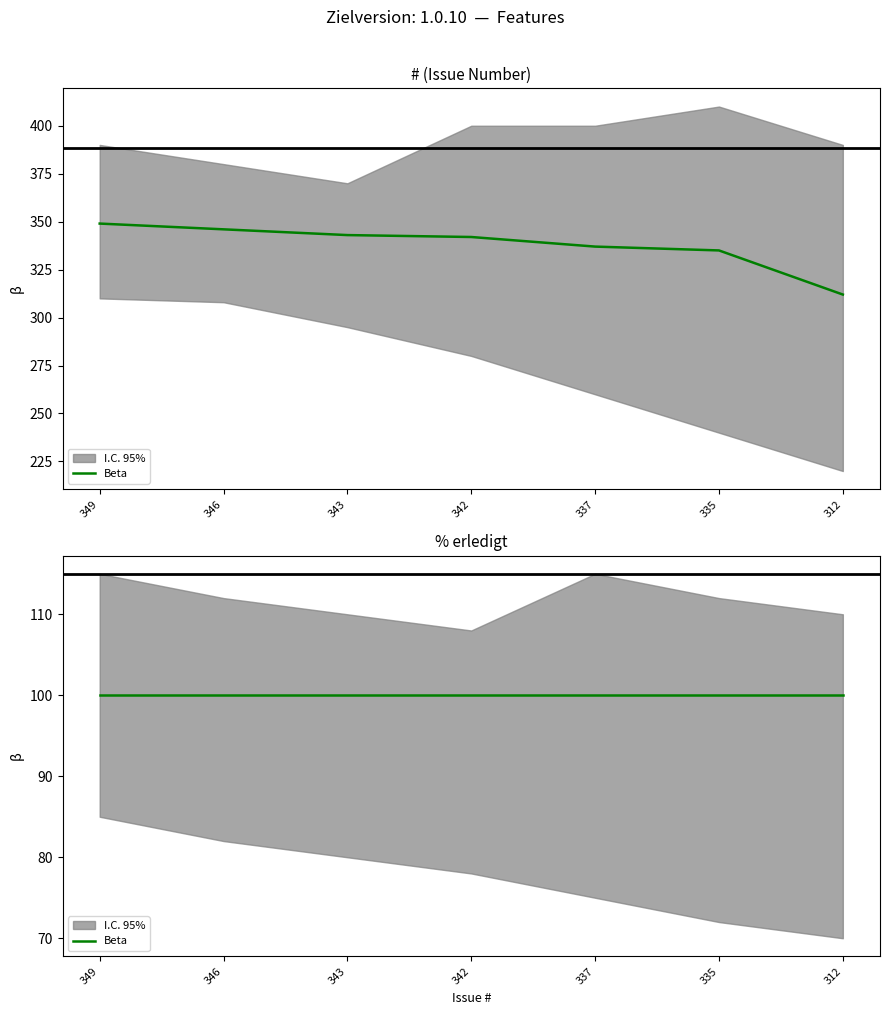

What is the difference between the values at 312 and 343?

31